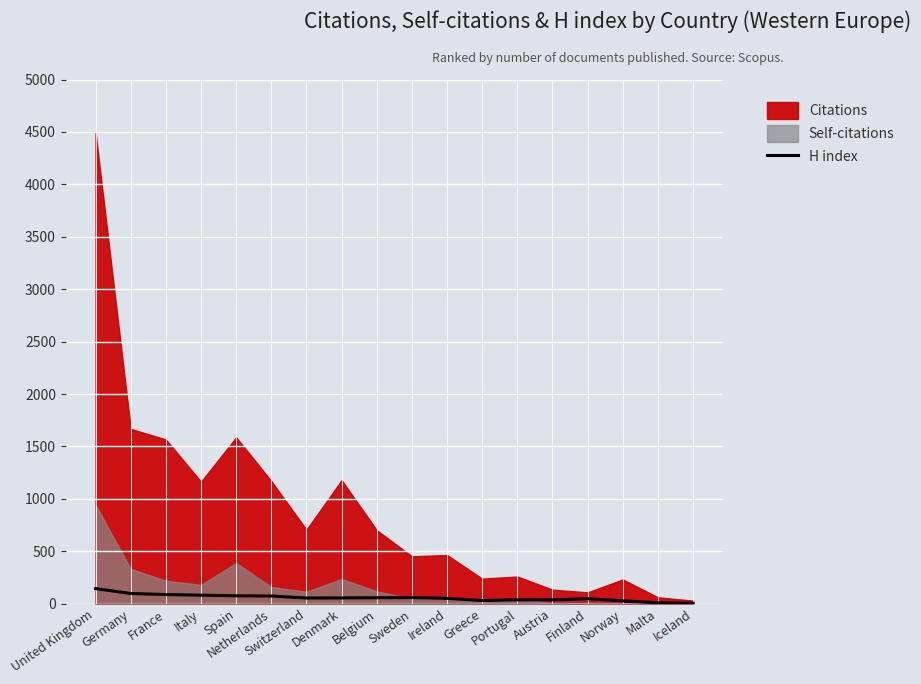

Where does the data first go above 56?

United Kingdom